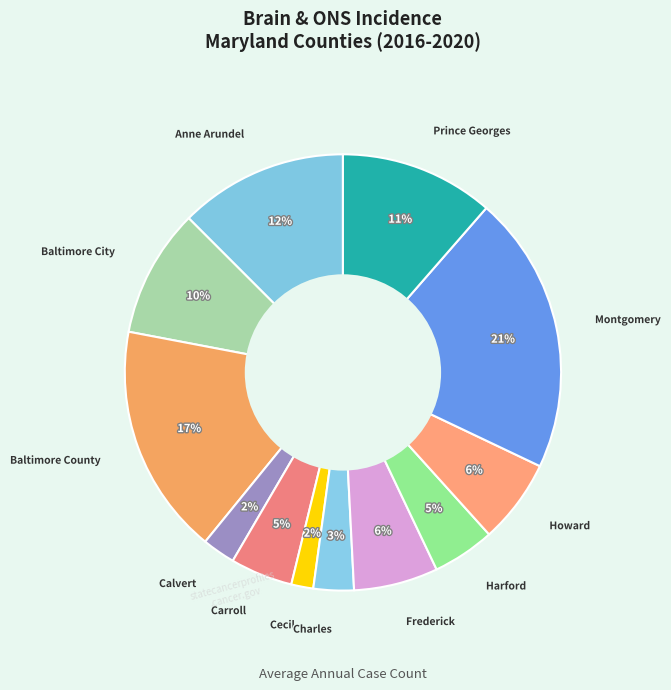

What is the ratio of the value at Anne Arundel to the value at Prince Georges?

1.1